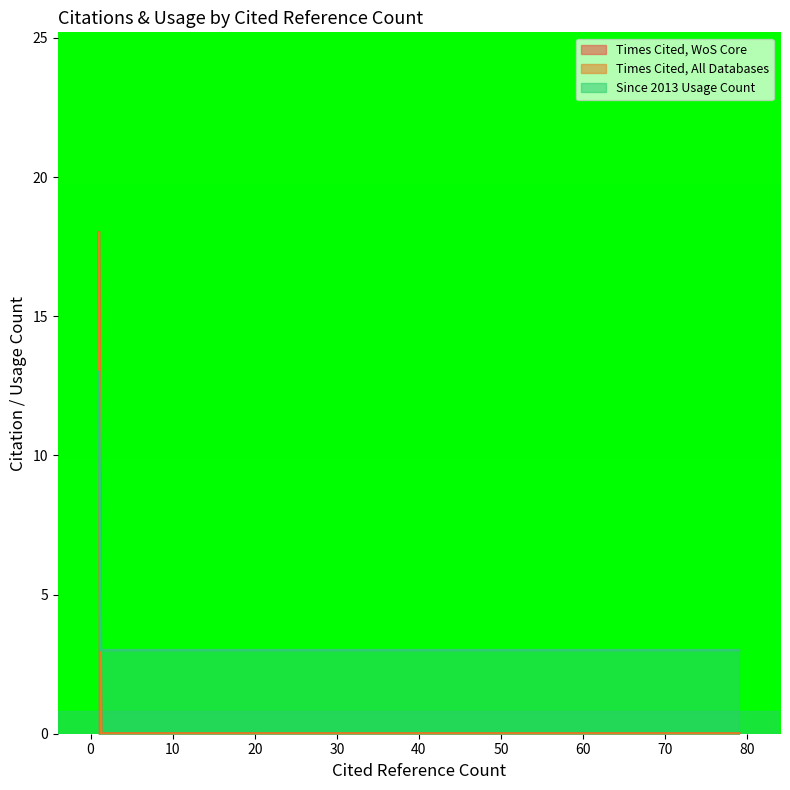

What is the value of the Times Cited, WoS Core point at the 1st from the left?

18